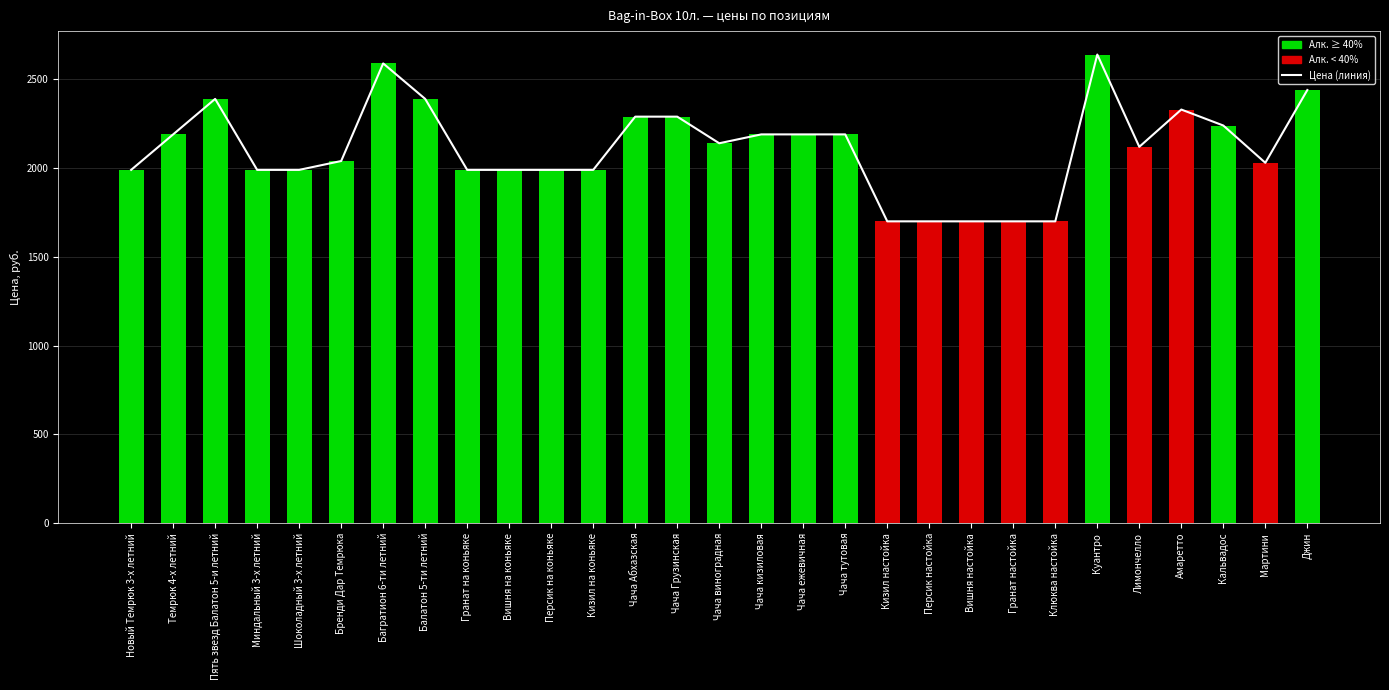

Between Балатон 5-ти летний and Персик настойка, which series saw the biggest shift?

Цена (линия)